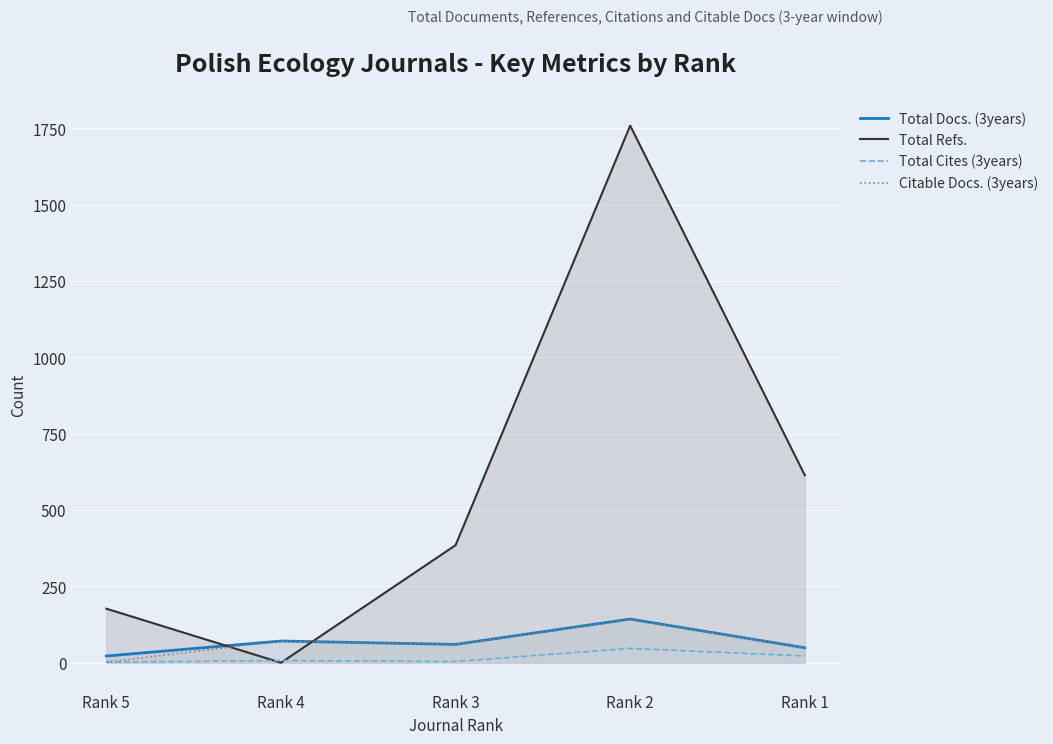

What is the spread (max minus min) of values at Rank 3?

381